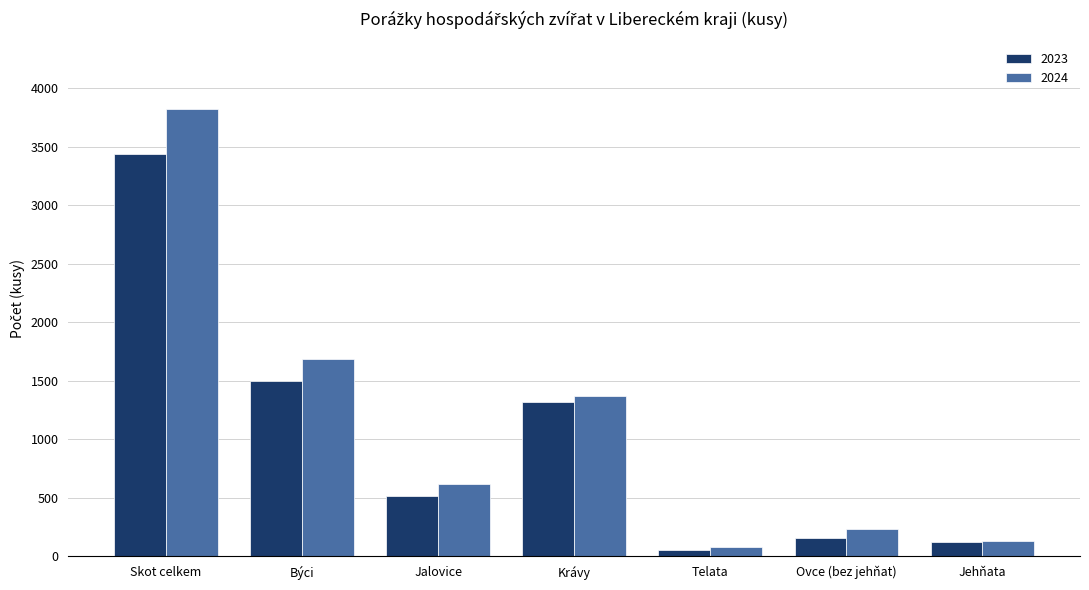

What is the label of the 4th bar from the right?

Krávy